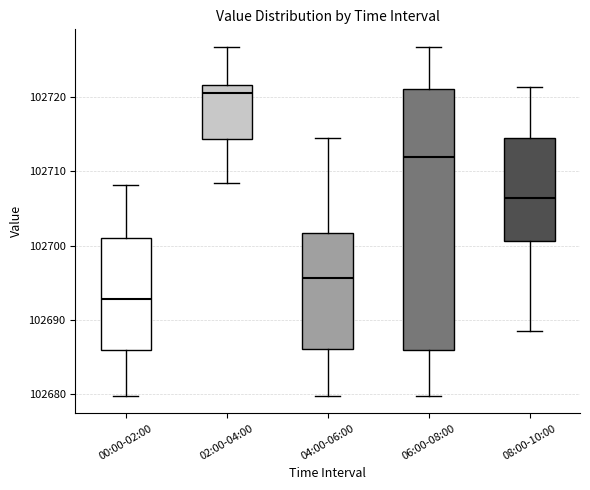

Which box is the tallest, from its lower edge to its upper edge?

06:00-08:00